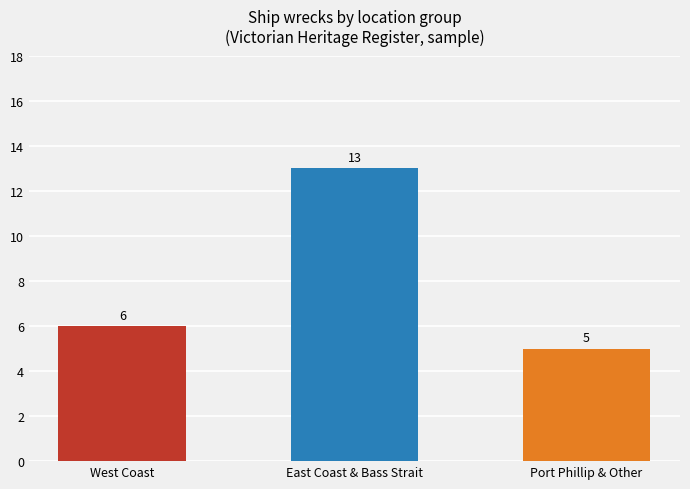

What is the sum of the values at East Coast & Bass Strait and West Coast?

19